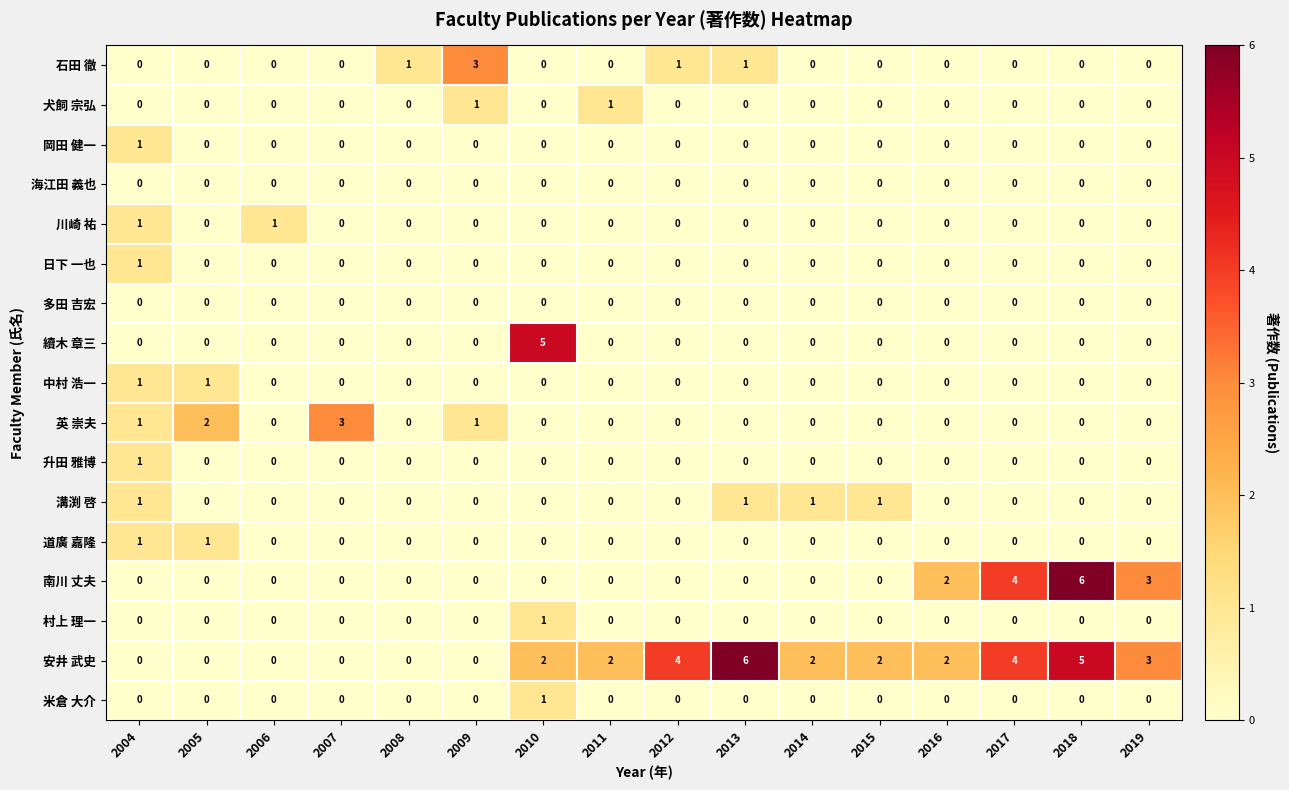

Count the 犬飼 宗弘 values in the range 0 to 1.

16